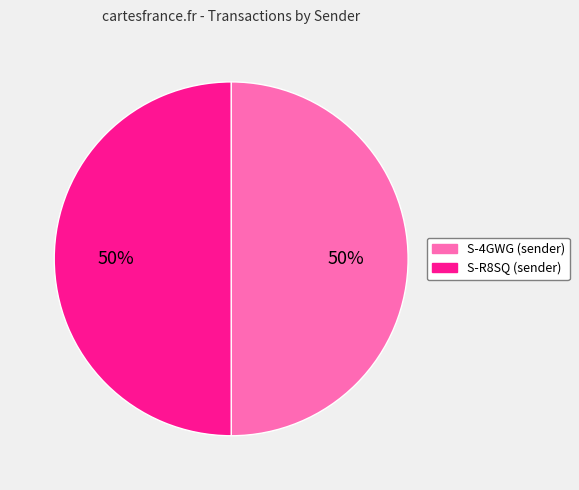

Count the number of slices in the pie.

2